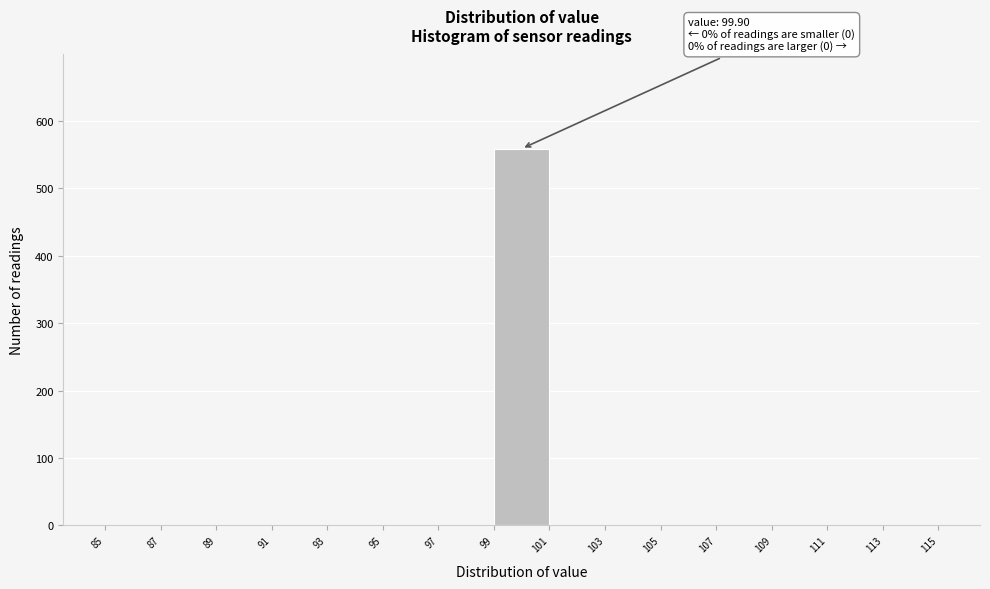

Which range on the x-axis has the tallest bar?

99 to 101